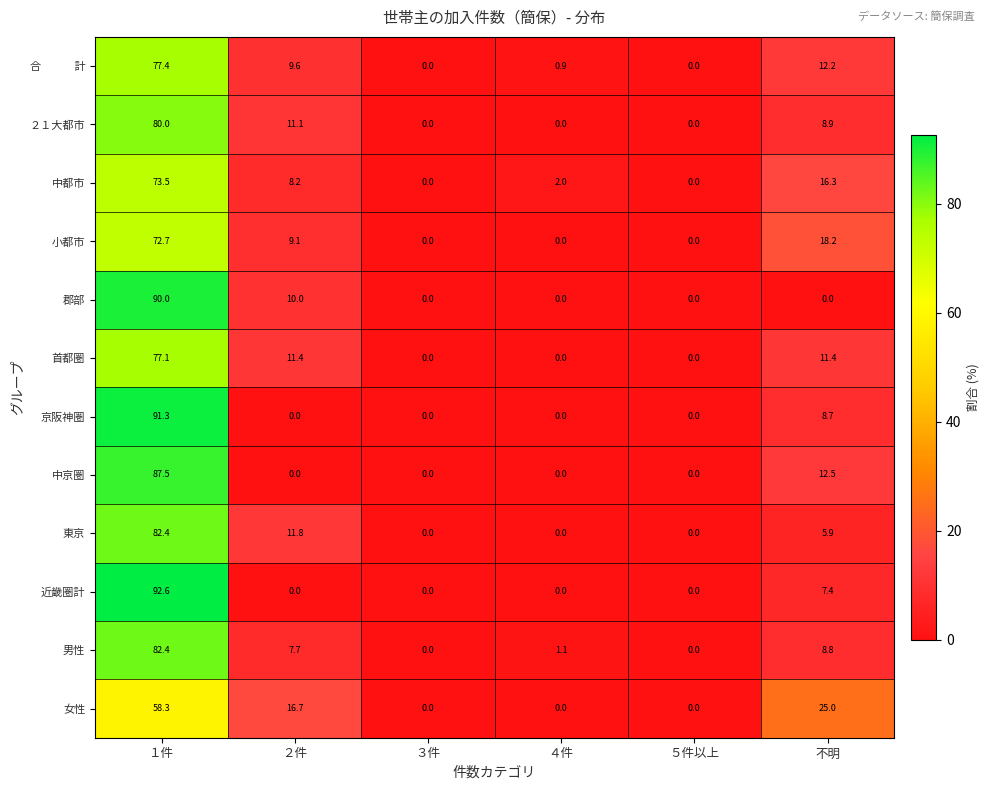

What is the total value across all series at ２件?

95.6